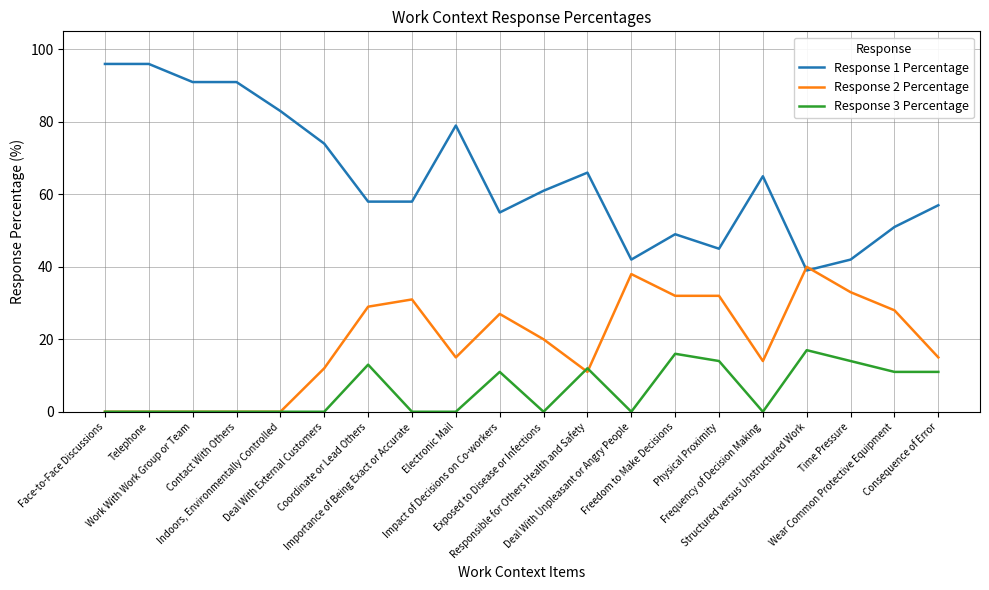

After their last crossing, which series has the higher values: Response 2 Percentage or Response 1 Percentage?

Response 1 Percentage